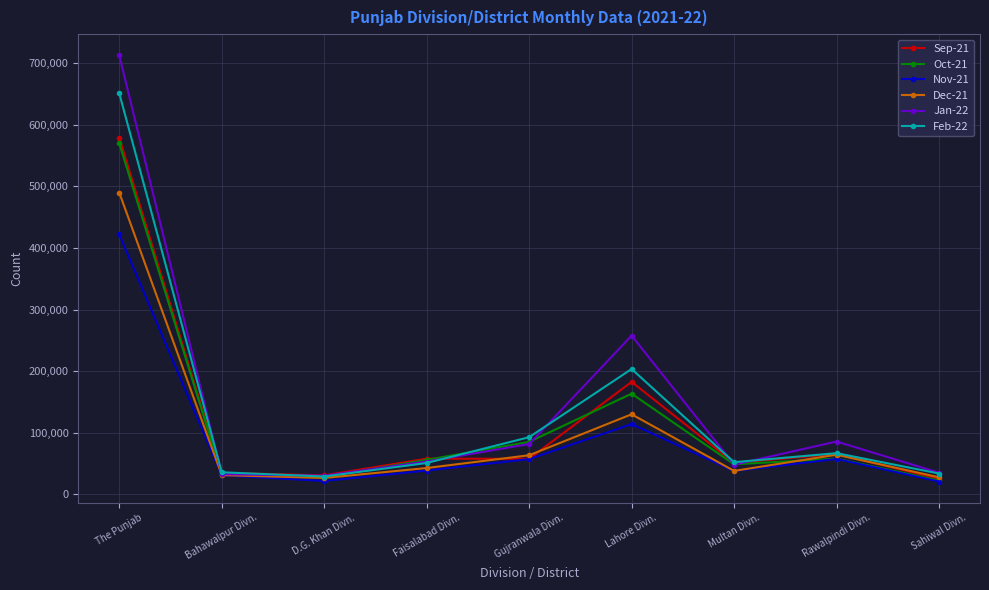

How many values in the Oct-21 series are below 55906?

4